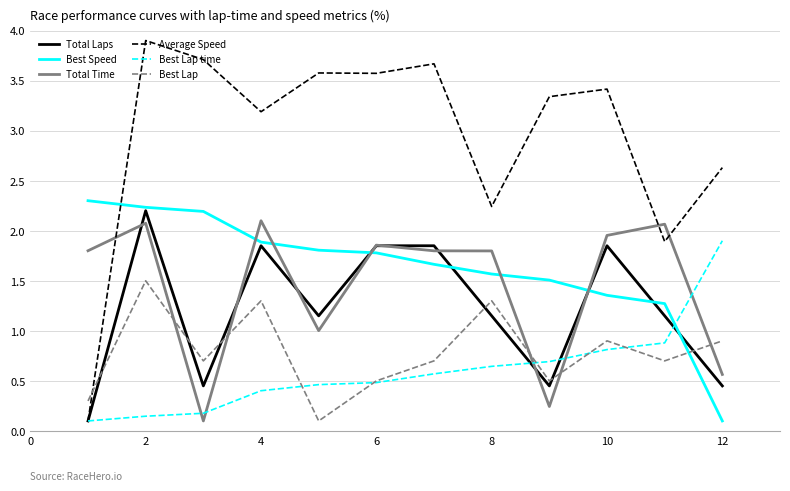

Which series has the widest spread of values?

Average Speed